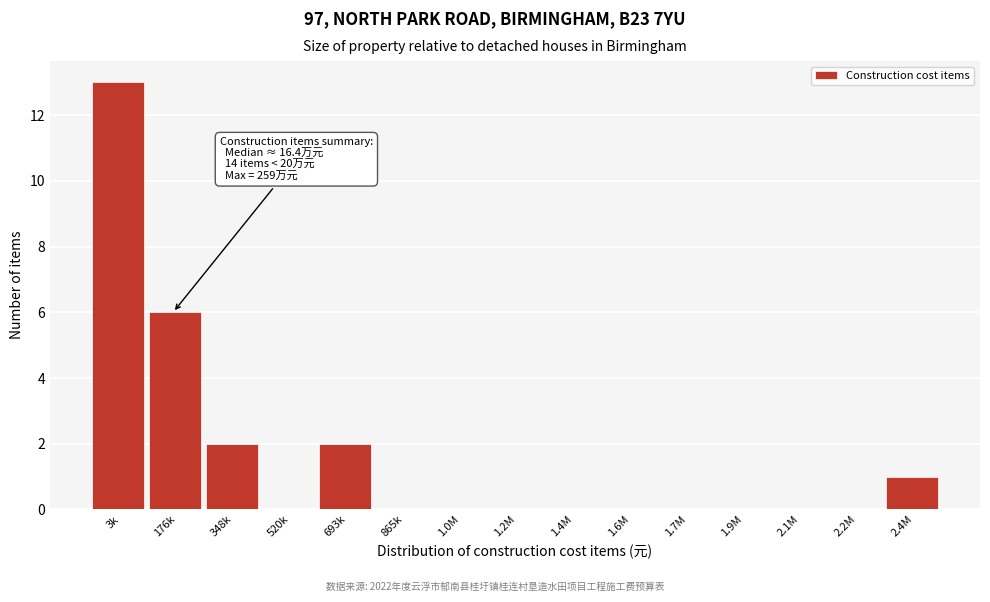

Reading left to right, what are all the values shown in this chart?

3k=13	176k=6	348k=2	520k=0	693k=2	865k=0	1.0M=0	1.2M=0	1.4M=0	1.6M=0	1.7M=0	1.9M=0	2.1M=0	2.2M=0	2.4M=1